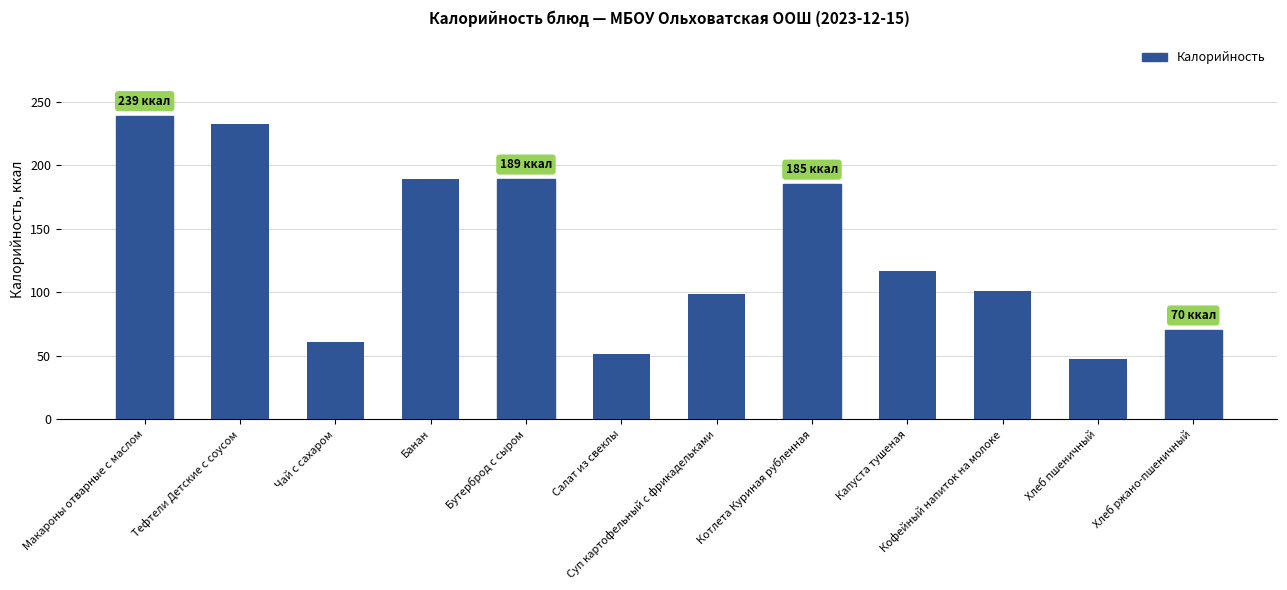

At which label is the value closest to 143?

Капуста тушеная